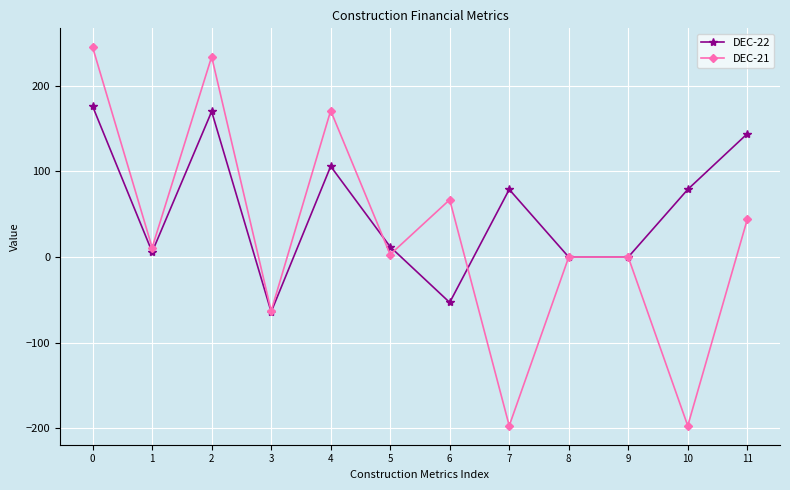

Which series has the largest range (max minus min)?

DEC-21